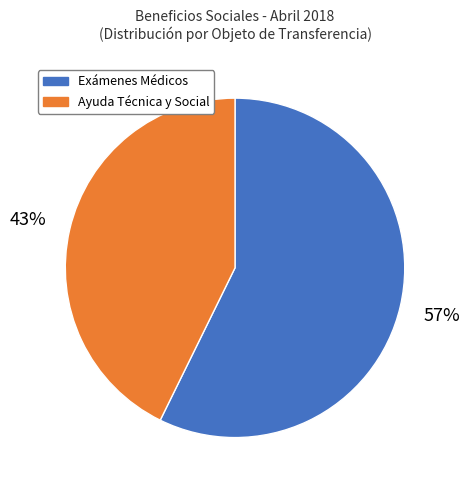

How many slices are in this pie chart?

2